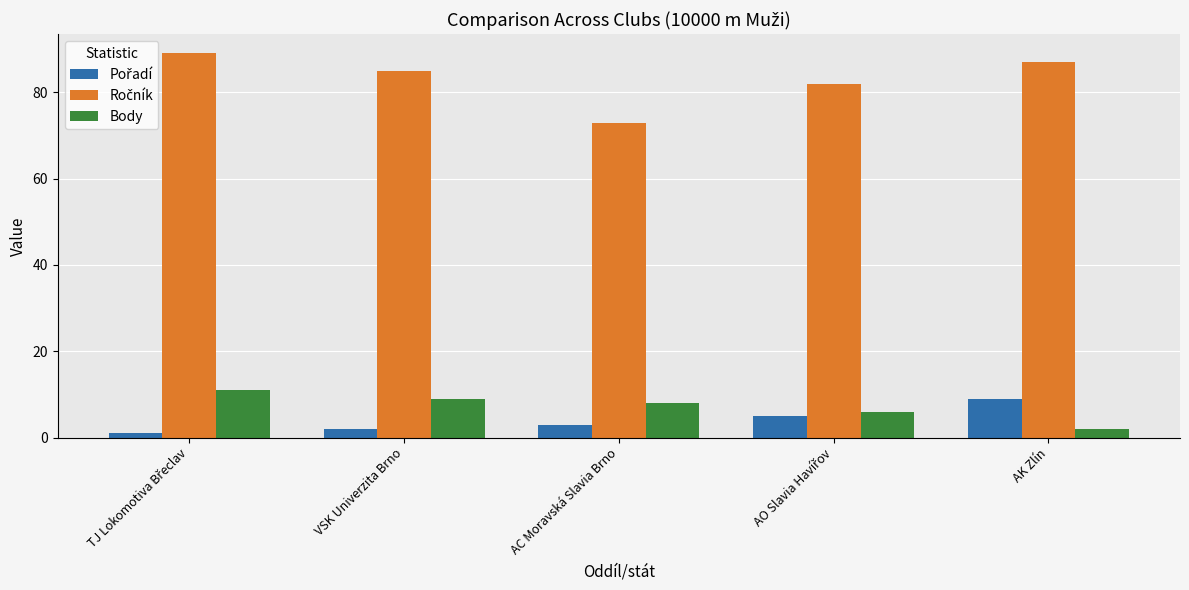

Is it true that Body equals 8 at AC Moravská Slavia Brno?

True